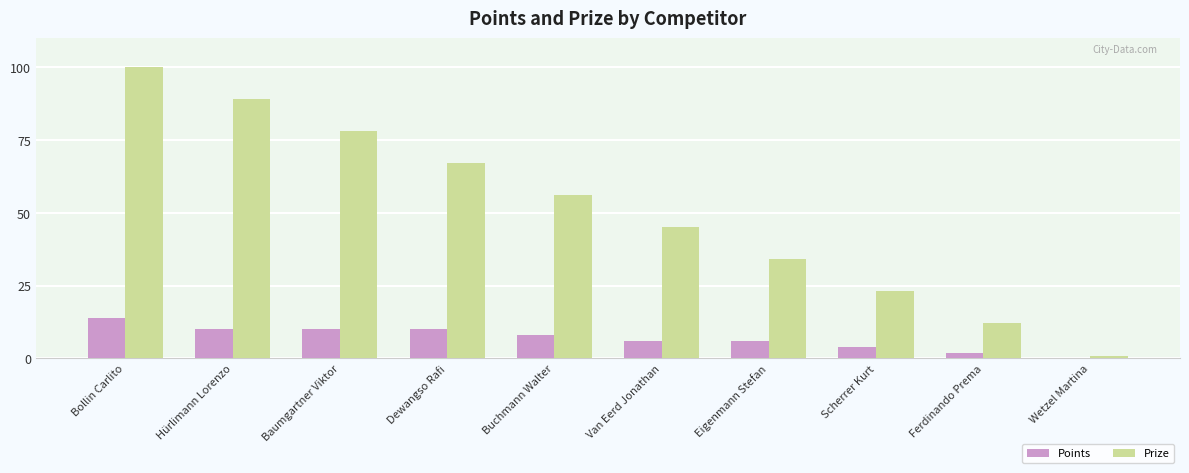

Is it true that Points equals 16 at Hürlimann Lorenzo?

False